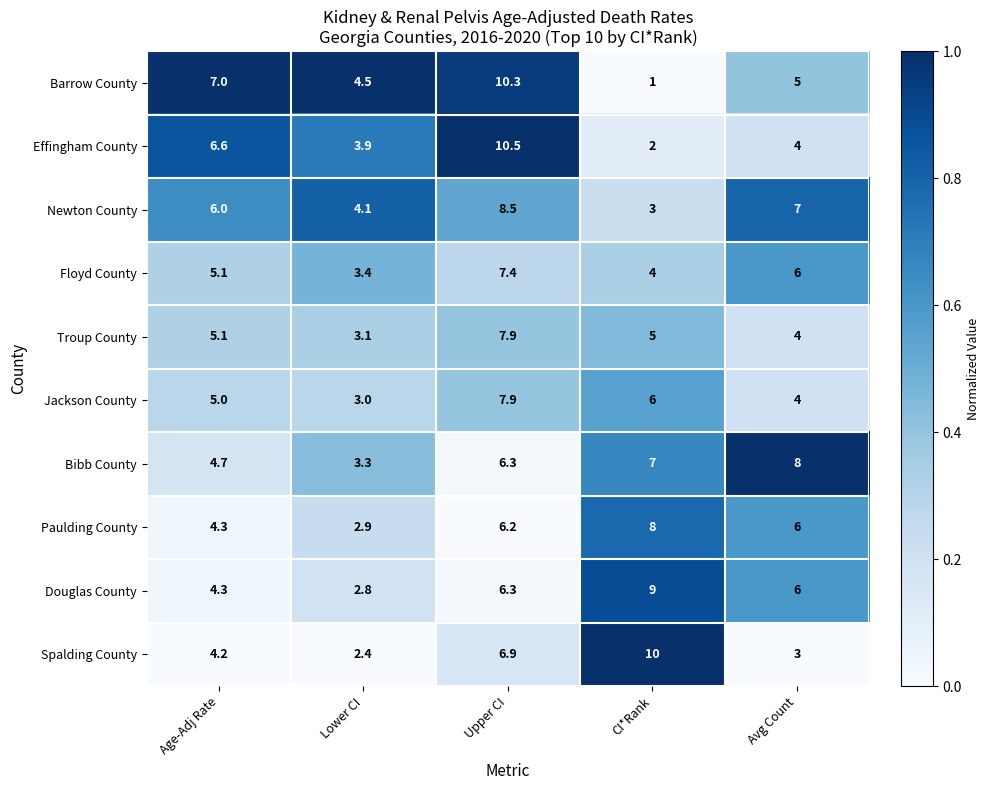

What is the total value across all series at Avg Count?

53.0